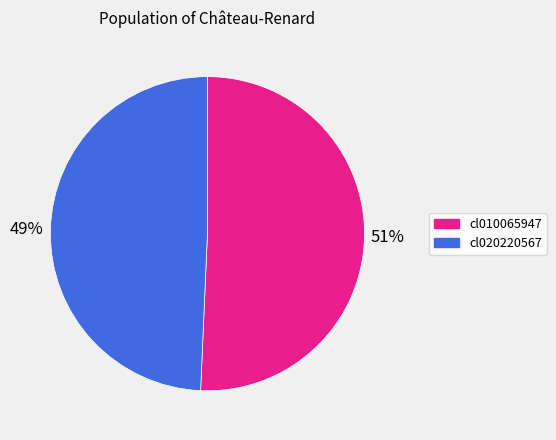

To the nearest percent, what is the average slice percentage?

50%